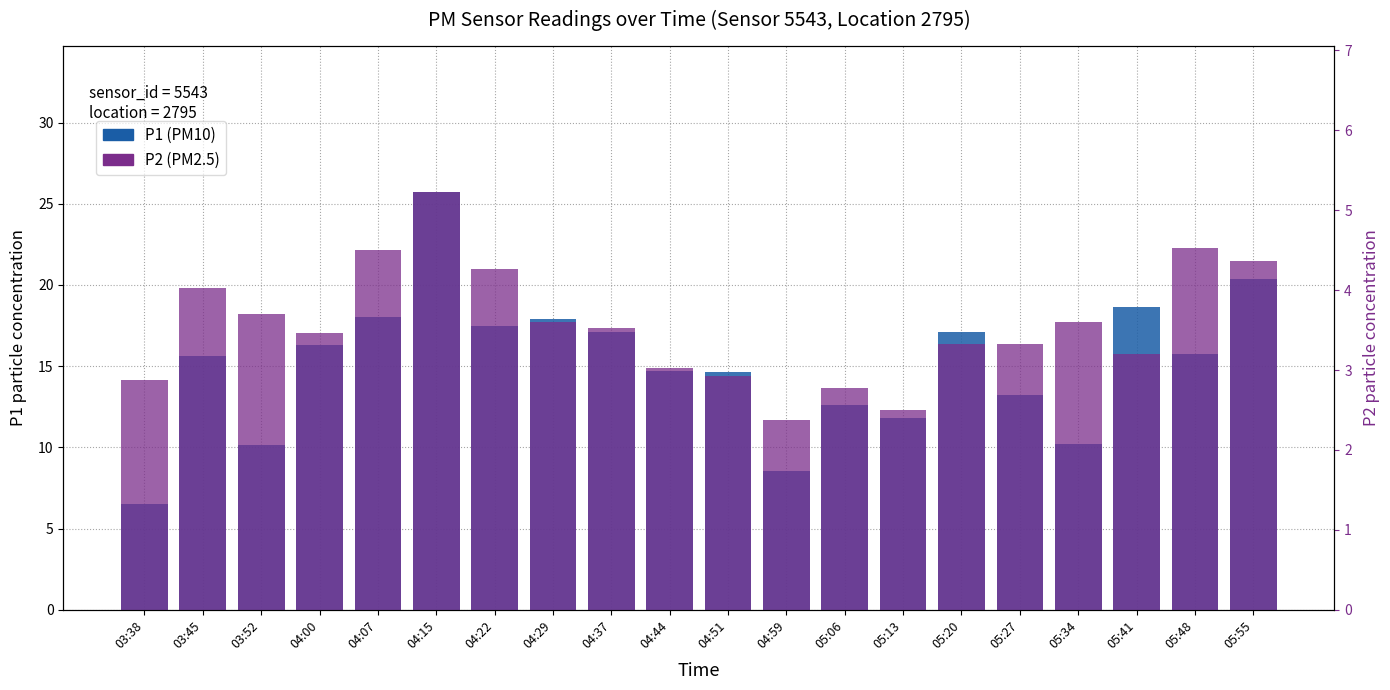

At which label does P1 reach its minimum?

03:38